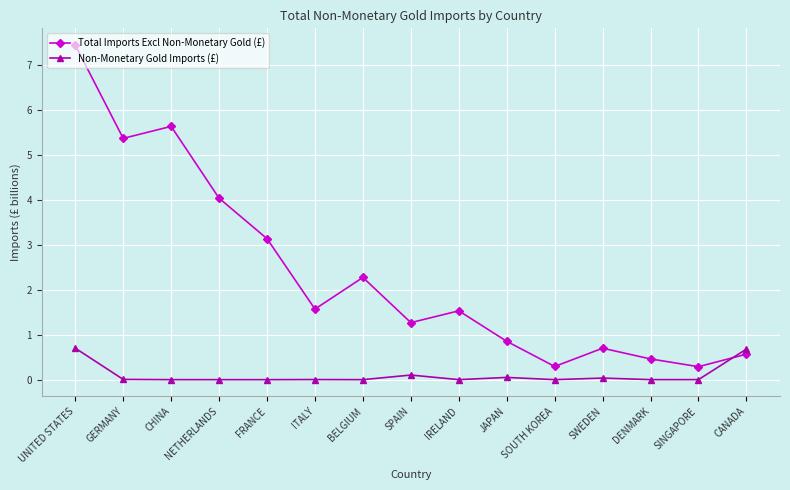

True or false: Non-Monetary Gold Imports (£) and Total Imports Excl Non-Monetary Gold (£) intersect in this chart.

True